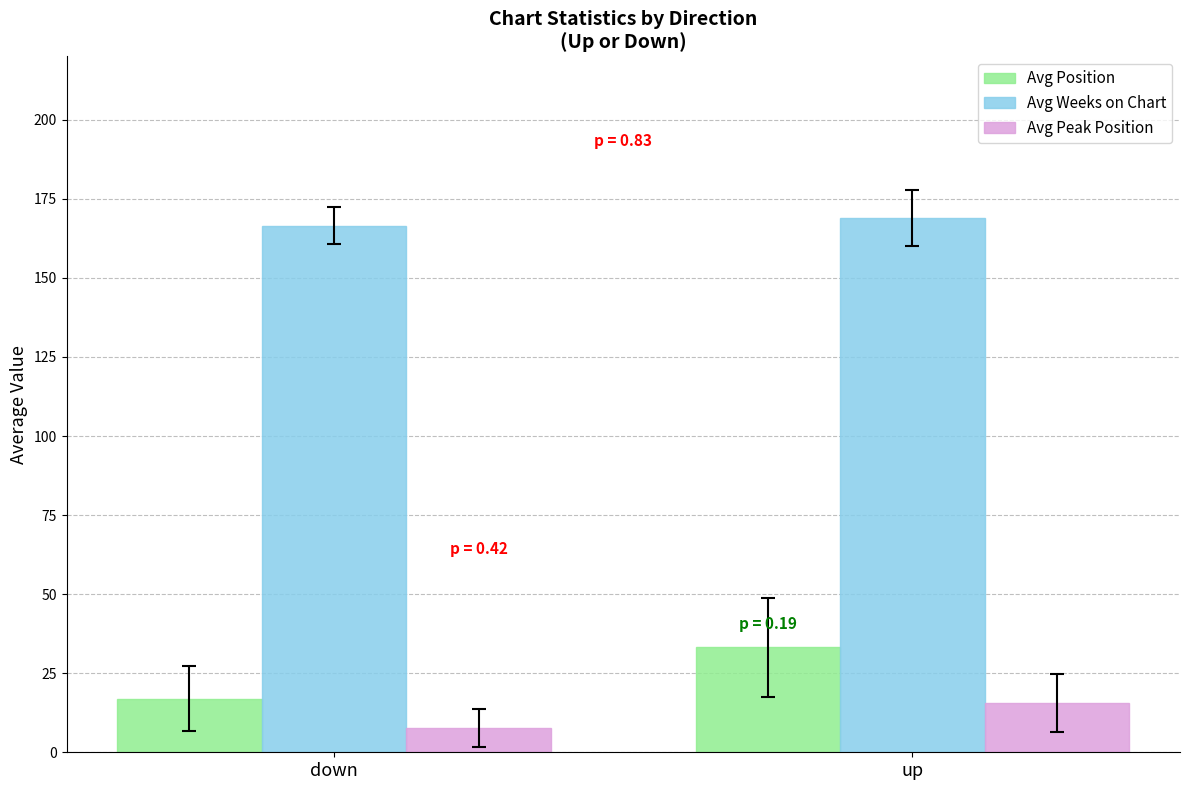

The value of Avg Position at up is 33.1. True or false?

True